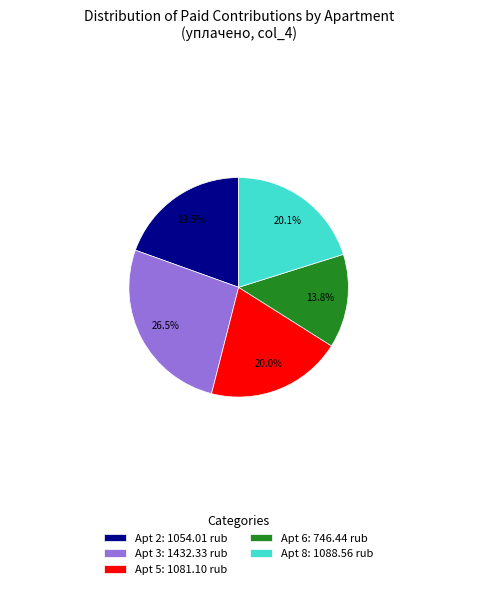

What percentage do Apt 6: 746.44 rub and Apt 3: 1432.33 rub together represent?

40.3%